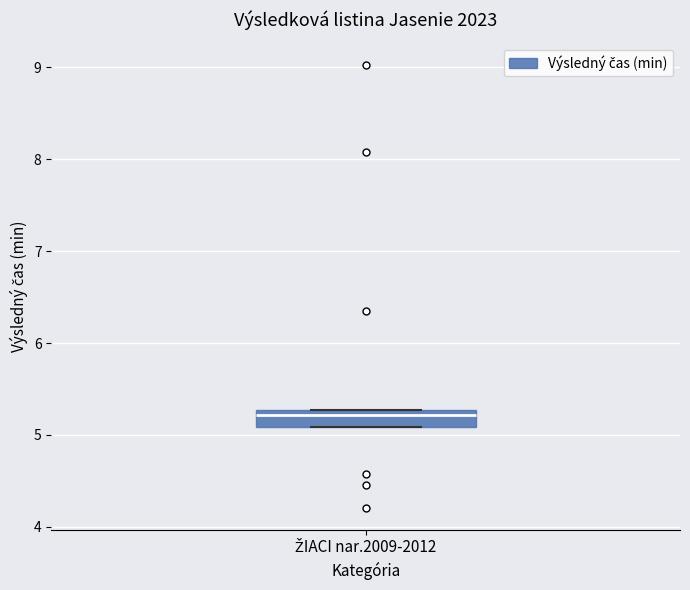

Transcribe this box plot: give where the median line is, the range the box spans, and where the two whiskers end, as read against the y-axis. The values are not printed on the chart, so give them approximately, as read against the axis.

median 5.2, box 5.1 to 5.3, whiskers 5.1 to 5.3